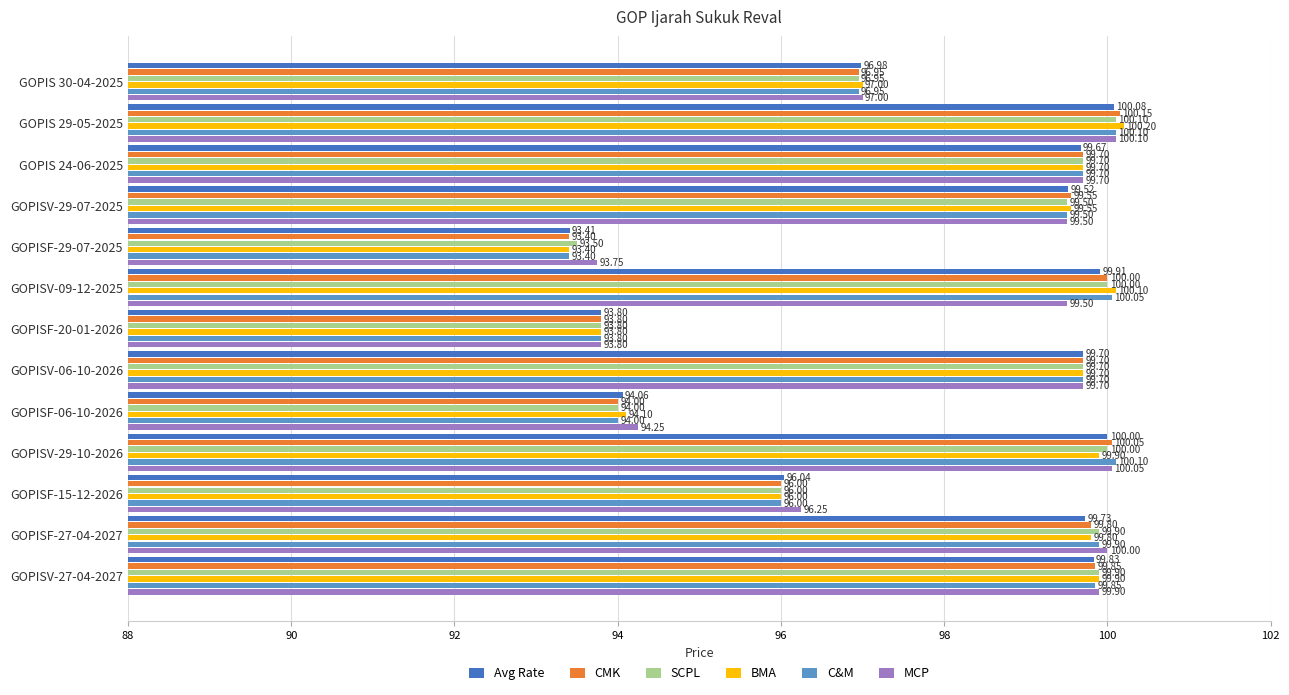

What is the difference between the maximum and minimum values in the Avg Rate series?

6.7